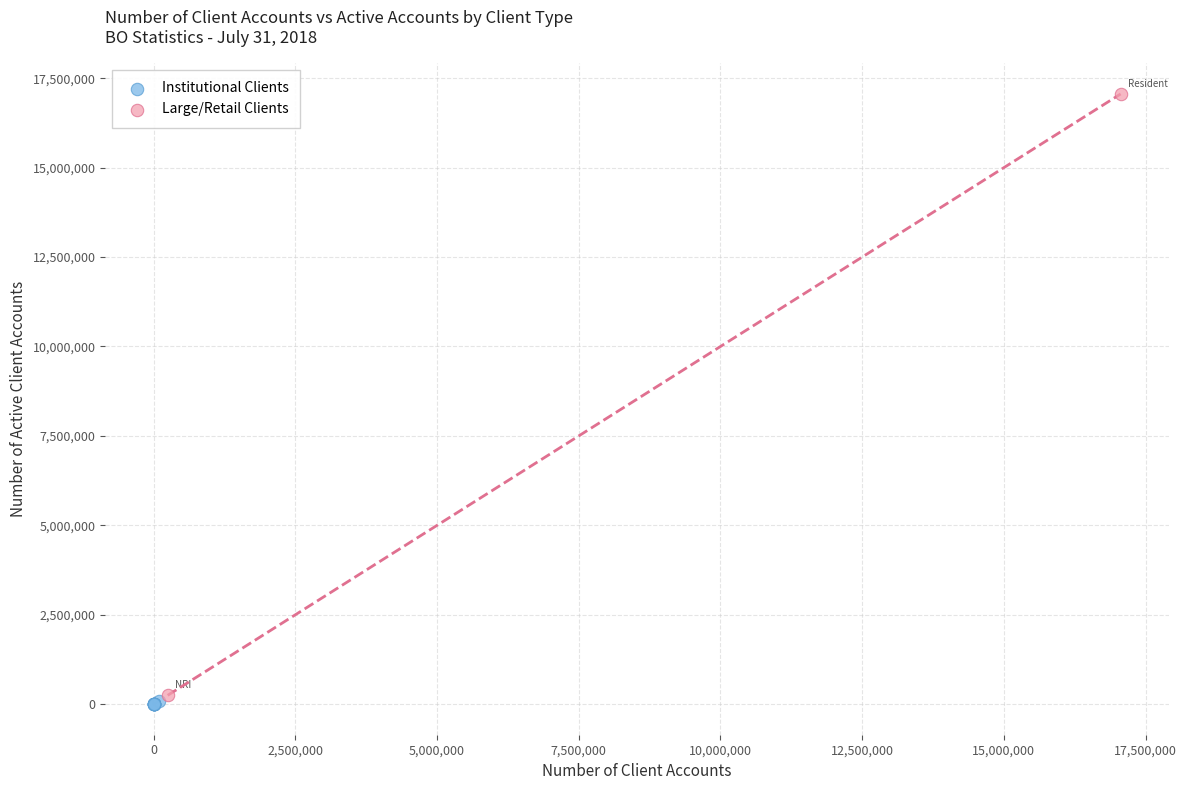

Which series contains the lowest Y value?

Institutional Clients